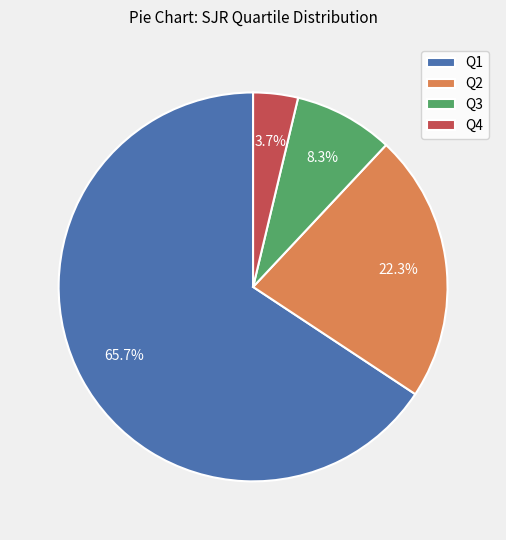

How many segments does this pie chart have?

4